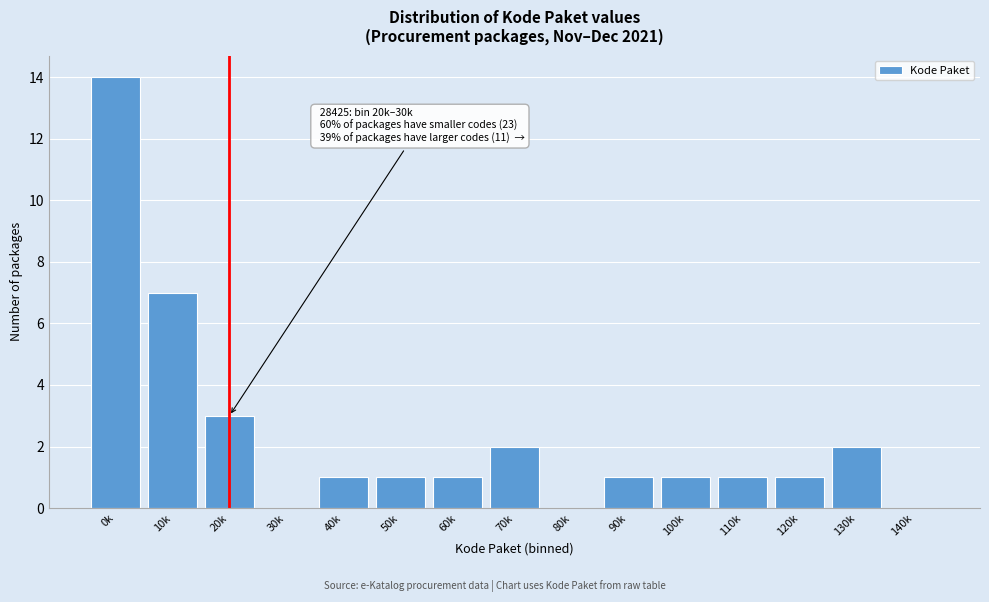

Reading right to left, what are all the values shown in this chart?

140k=0	130k=2	120k=1	110k=1	100k=1	90k=1	80k=0	70k=2	60k=1	50k=1	40k=1	30k=0	20k=3	10k=7	0k=14